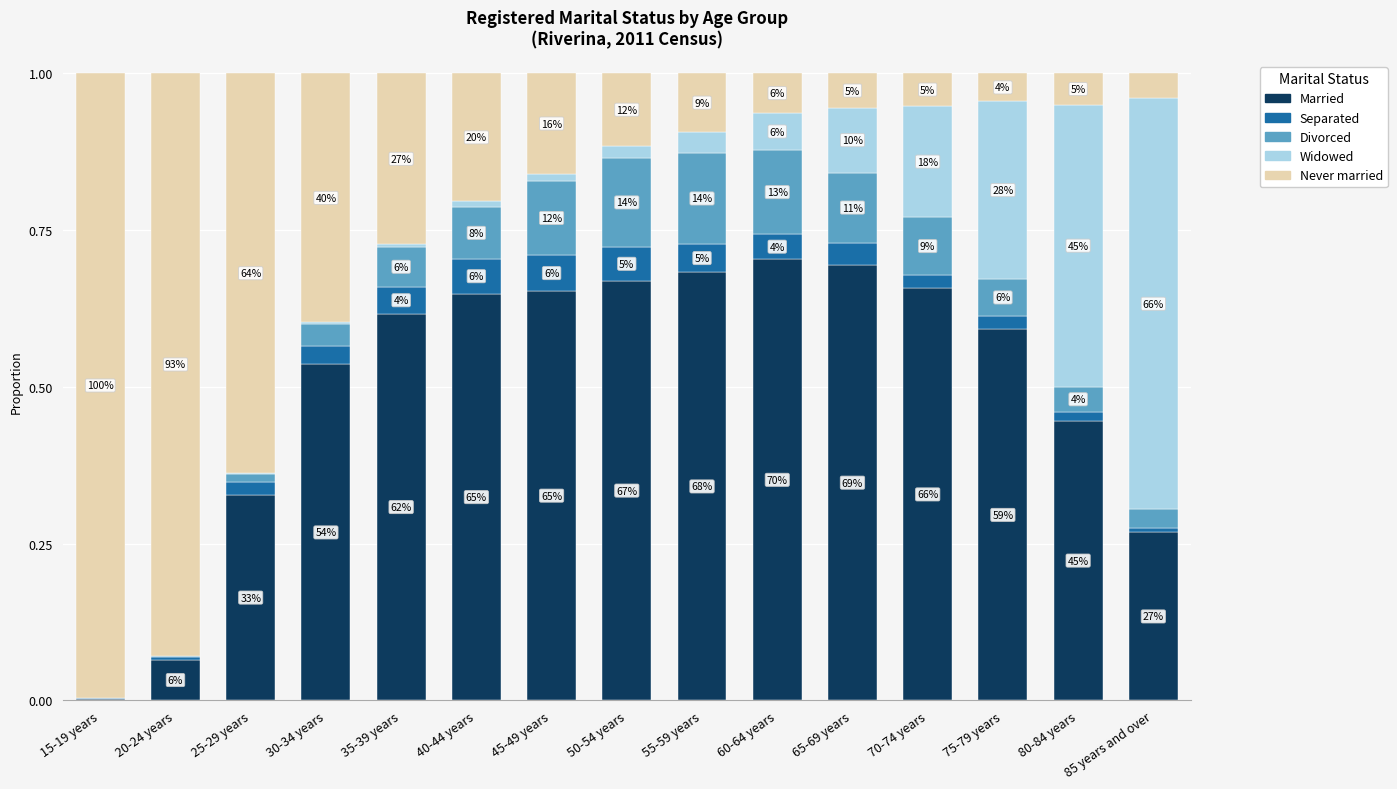

Between 60-64 years and 85 years and over, which series saw the biggest shift?

Widowed